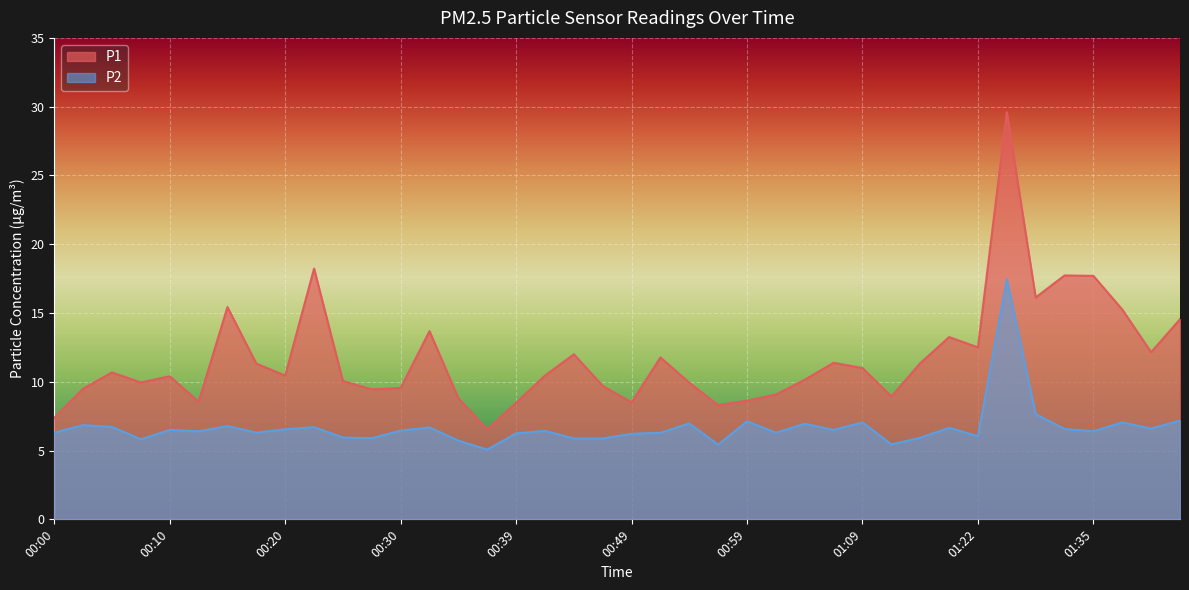

Reading right to left, extract all data points from this chart.

P1: 01:42=14.6	01:40=12.2	01:37=15.2	01:35=17.7	01:32=17.7	01:30=16.1	01:27=29.6	01:22=12.5	01:19=13.2	01:16=11.3	01:11=8.9	01:09=11.0	01:06=11.4	01:04=10.2	01:01=9.1	00:59=8.6	00:57=8.3	00:54=9.9	00:52=11.8	00:49=8.5	00:47=9.7	00:44=12.0	00:42=10.4	00:39=8.5	00:37=6.5	00:34=8.8	00:32=13.7	00:30=9.6	00:27=9.4	00:25=10.1	00:22=18.2	00:20=10.4	00:17=11.3	00:15=15.4	00:12=8.6	00:10=10.4	00:08=9.9	00:05=10.7	00:03=9.5	00:00=7.4
P2: 01:42=7.2	01:40=6.6	01:37=7.0	01:35=6.4	01:32=6.6	01:30=7.7	01:27=17.4	01:22=6.0	01:19=6.7	01:16=5.9	01:11=5.5	01:09=7.0	01:06=6.5	01:04=7.0	01:01=6.3	00:59=7.1	00:57=5.4	00:54=7.0	00:52=6.3	00:49=6.2	00:47=5.9	00:44=5.9	00:42=6.4	00:39=6.2	00:37=5.1	00:34=5.7	00:32=6.7	00:30=6.5	00:27=5.9	00:25=6.0	00:22=6.7	00:20=6.5	00:17=6.3	00:15=6.8	00:12=6.4	00:10=6.5	00:08=5.8	00:05=6.7	00:03=6.8	00:00=6.3